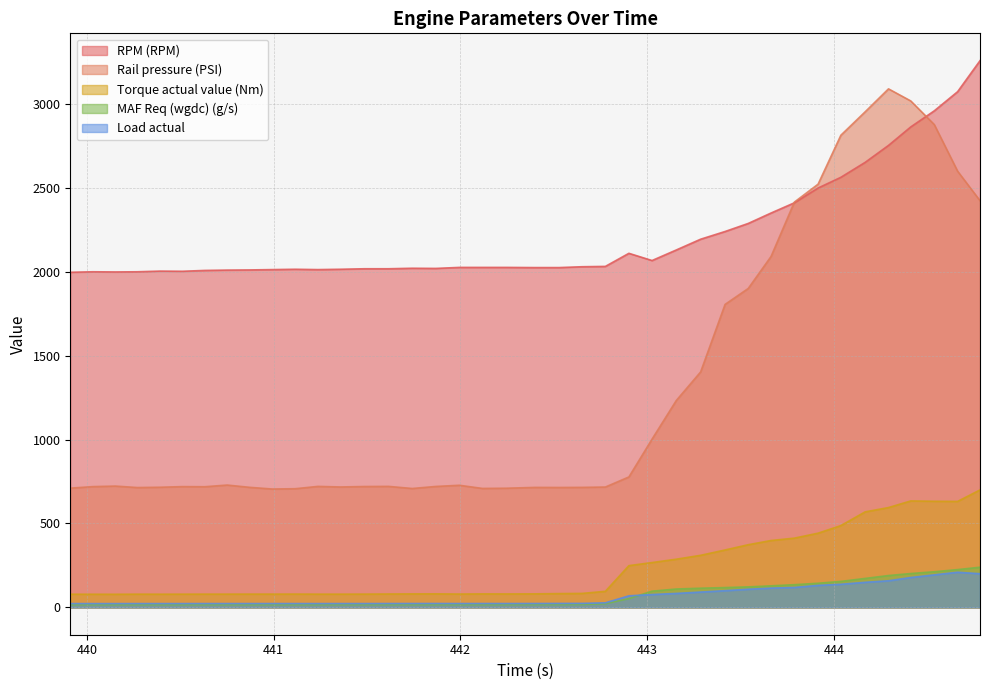

What position from the left is 444.662?

39